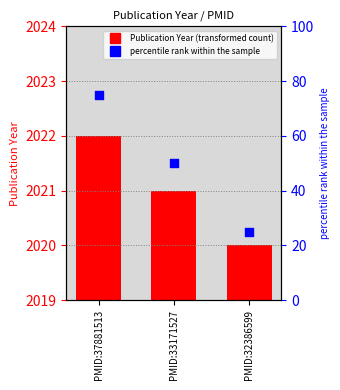

What is the total value across all series at PMID:37881513?

2097